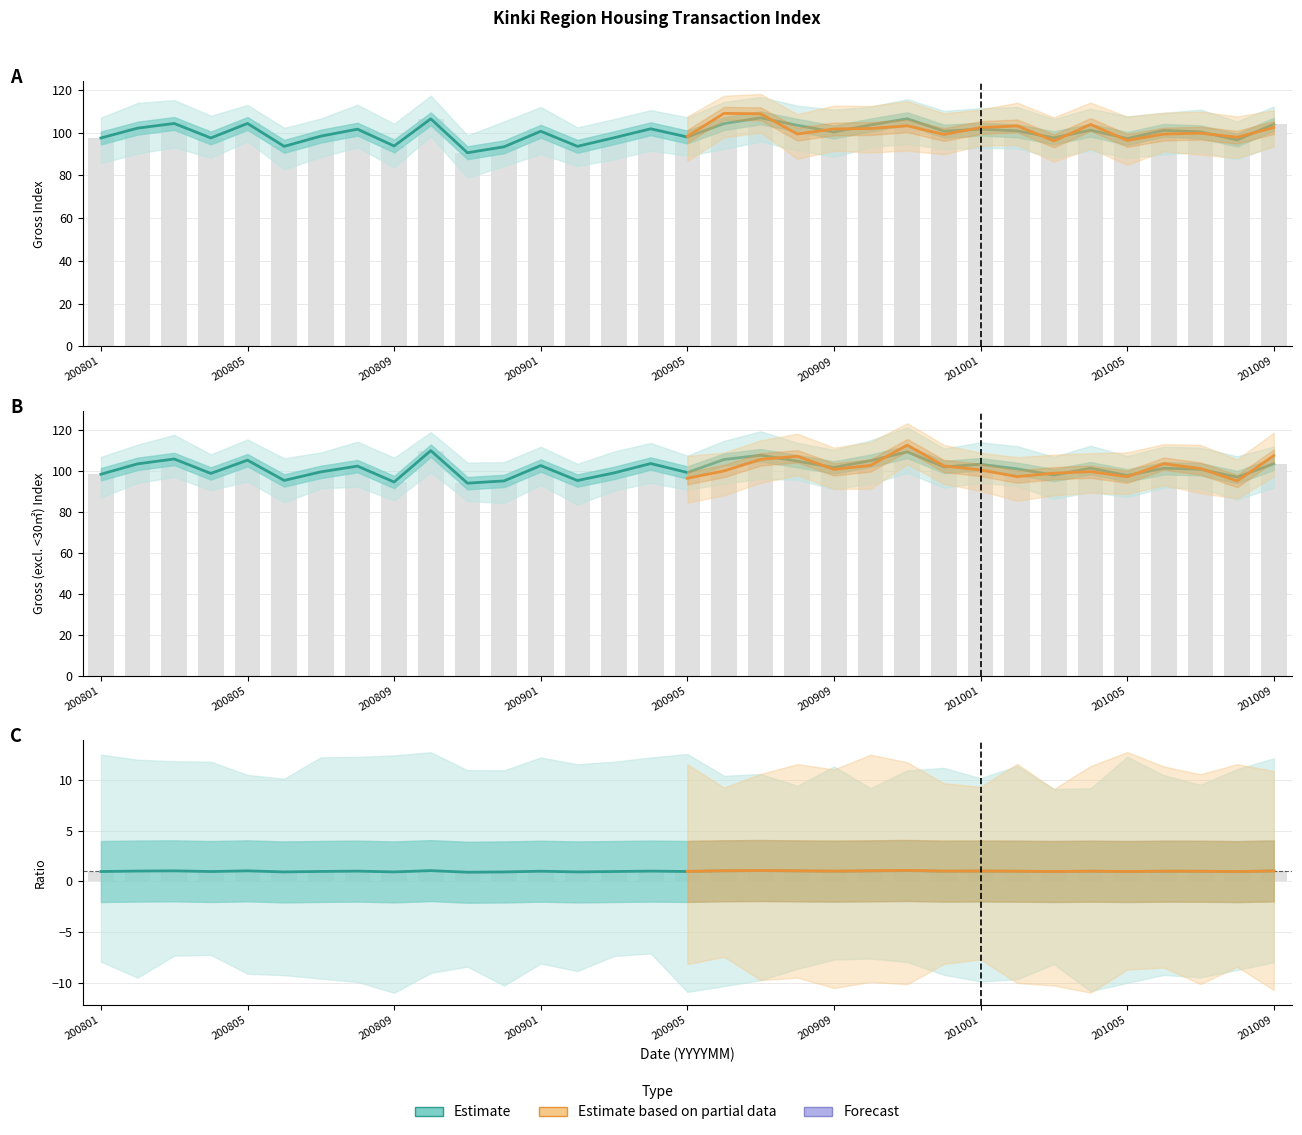

How many data points in Gross are less than 100?

13